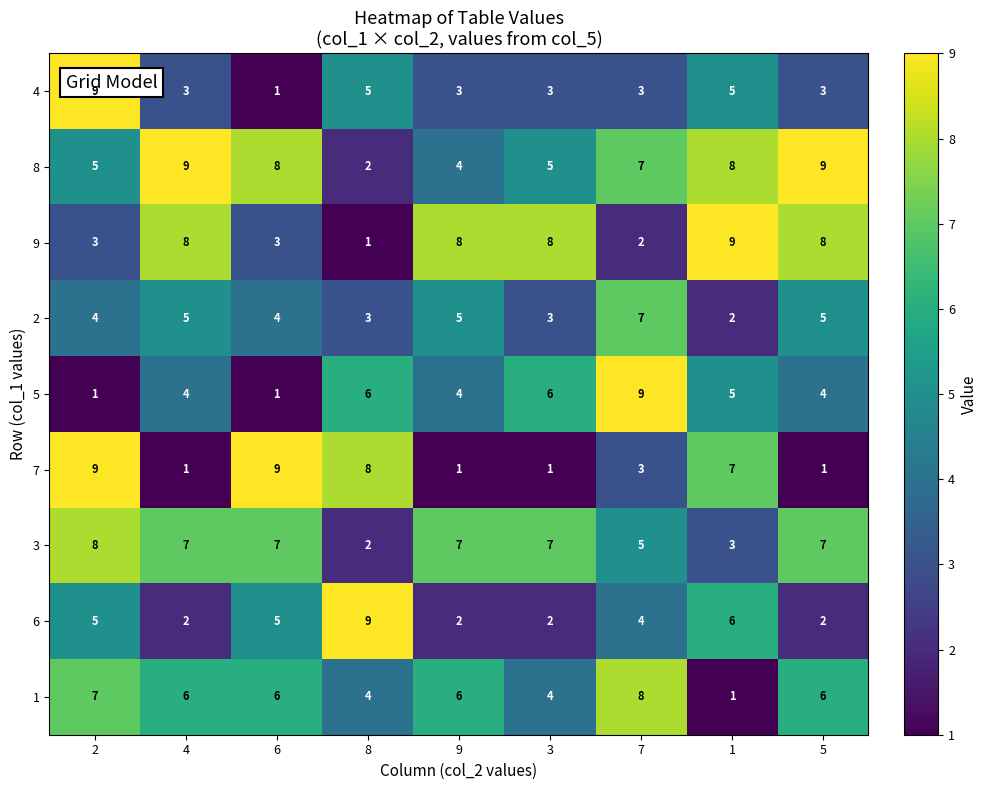

Which series has the largest total across all categories?

8